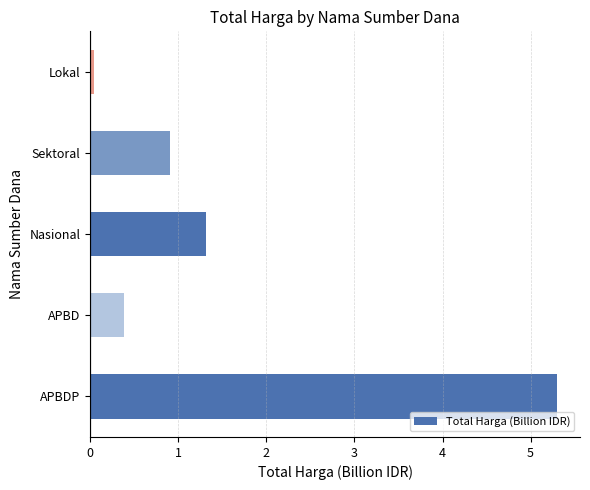

What is the average value?

1.6